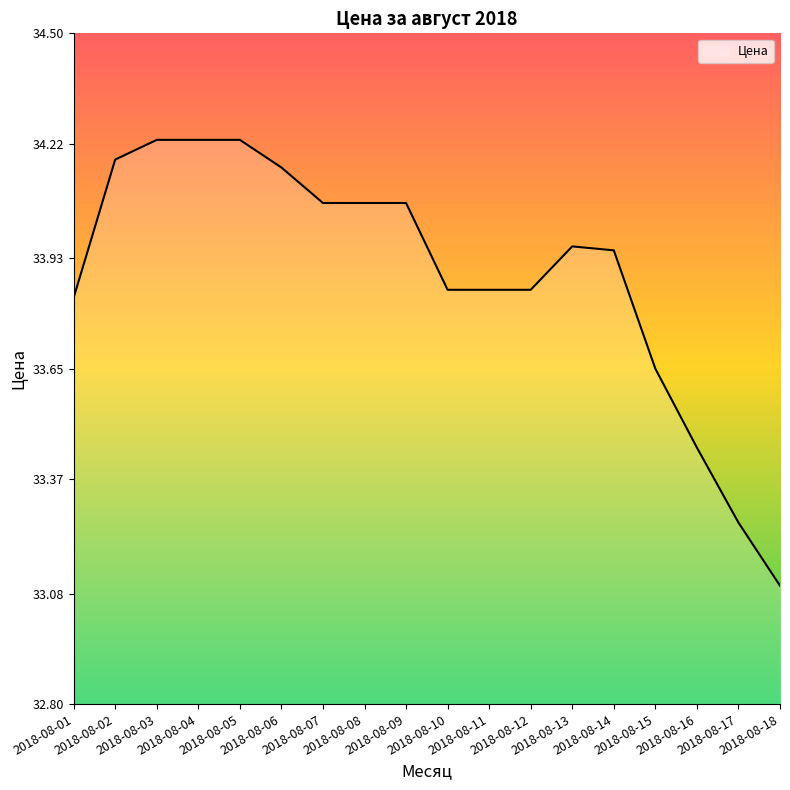

What is the smallest value displayed?

33.1